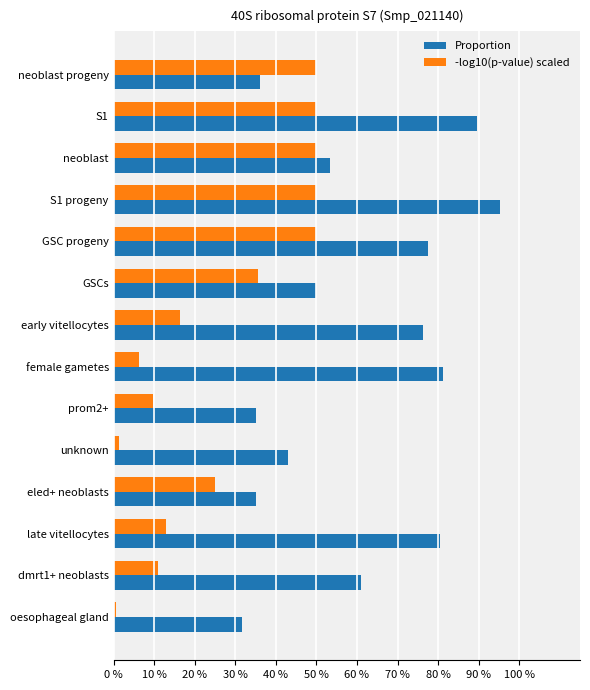

Is it true that Proportion equals 72.5 at unknown?

False